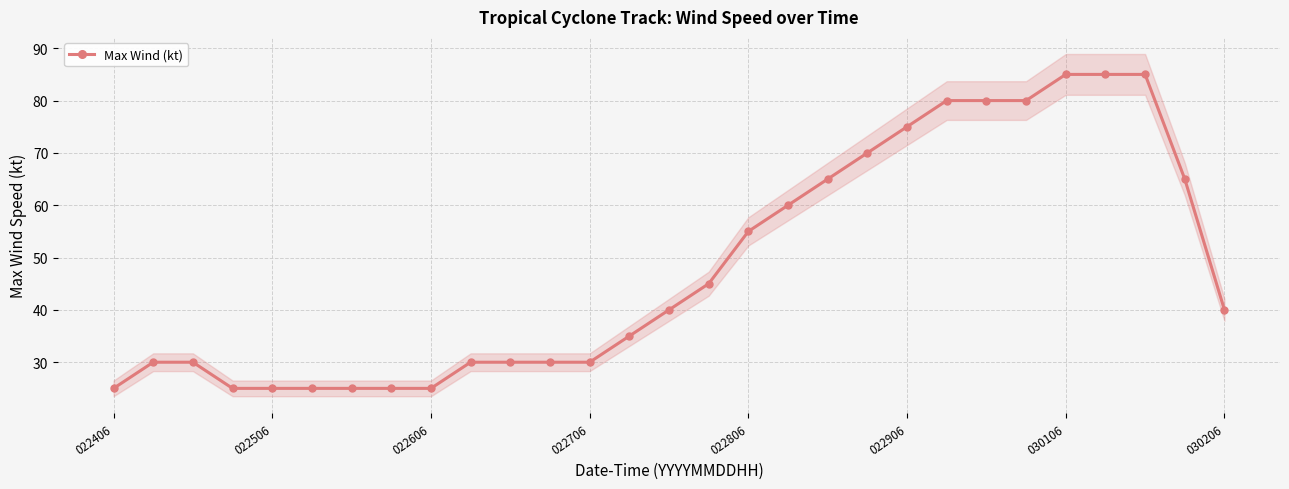

Read the value at 14, to the nearest 10.

40